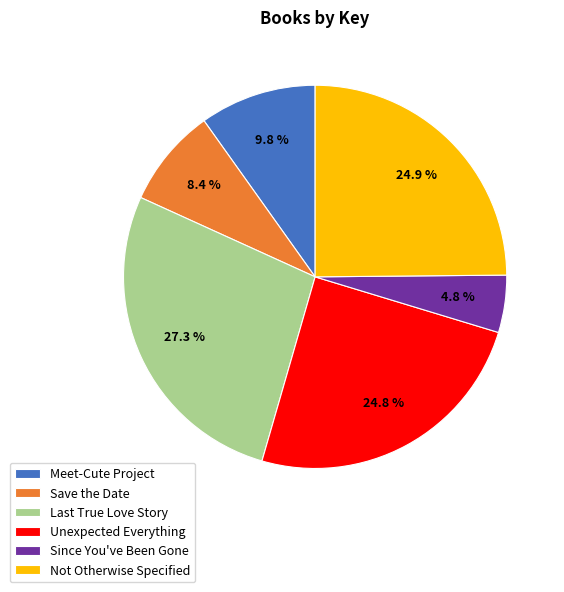

To the nearest percent, what portion does Meet-Cute Project represent?

10%